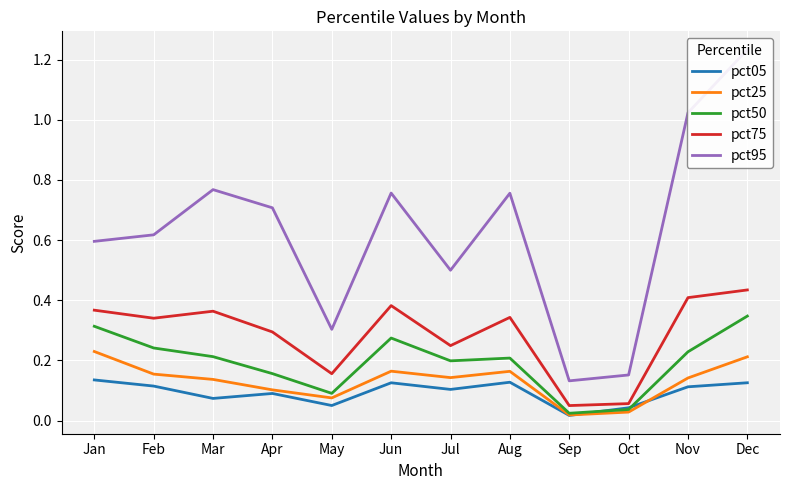

What is the maximum value for pct95?

1.2